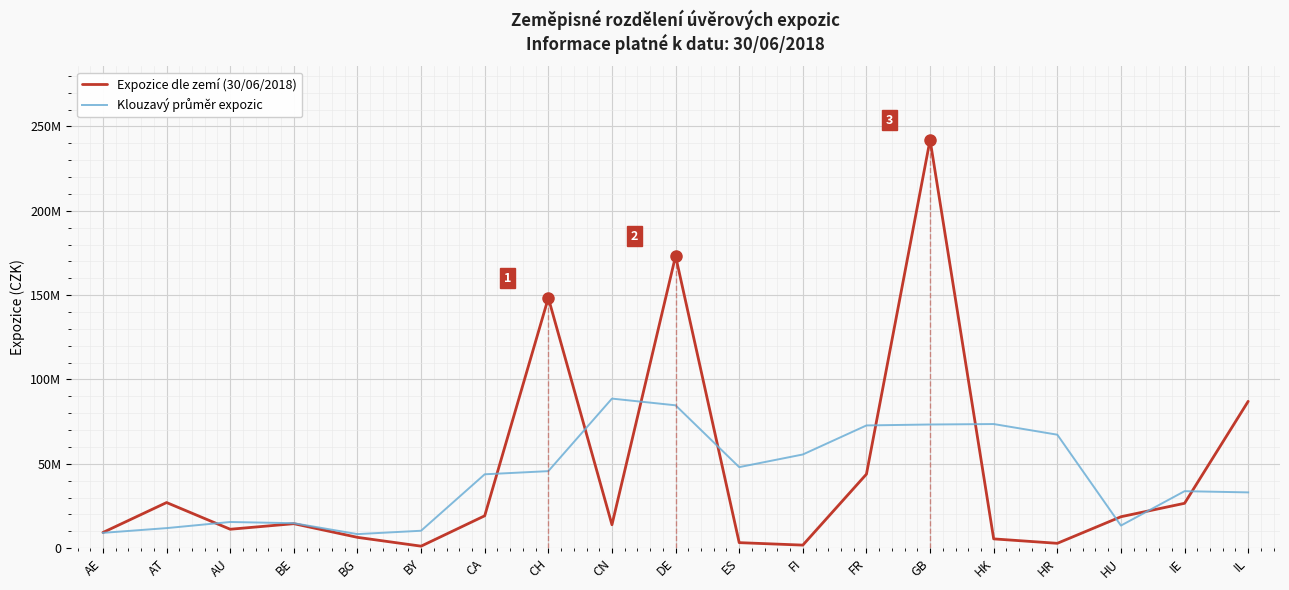

What is the maximum value for Expozice dle zemí (30/06/2018)?

242074734.8